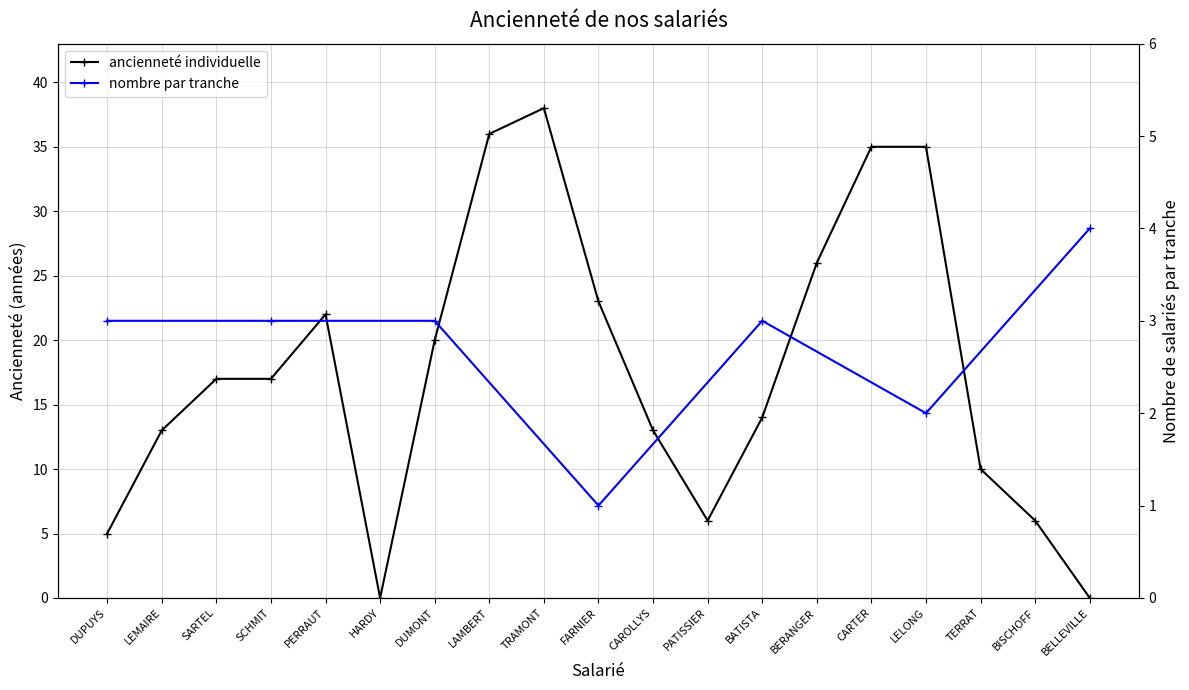

Is this an area chart (filled region under the line)?

No